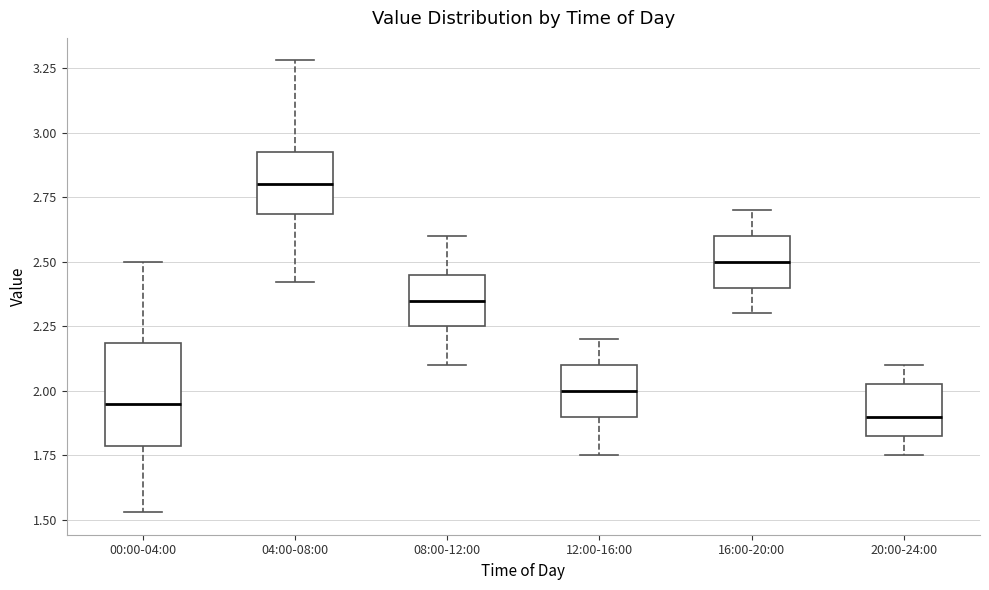

Reading left to right, transcribe this box plot: for each box, give where its median line is, the range the box spans, and where its two whiskers end, as read against the y-axis. The values are not printed on the chart, so give them approximately, as read against the axis.

00:00-04:00: median 1.95, box 1.80 to 2.20, whiskers 1.55 to 2.50
04:00-08:00: median 2.80, box 2.70 to 2.95, whiskers 2.40 to 3.30
08:00-12:00: median 2.35, box 2.25 to 2.45, whiskers 2.10 to 2.60
12:00-16:00: median 2.00, box 1.90 to 2.10, whiskers 1.75 to 2.20
16:00-20:00: median 2.50, box 2.40 to 2.60, whiskers 2.30 to 2.70
20:00-24:00: median 1.90, box 1.85 to 2.05, whiskers 1.75 to 2.10